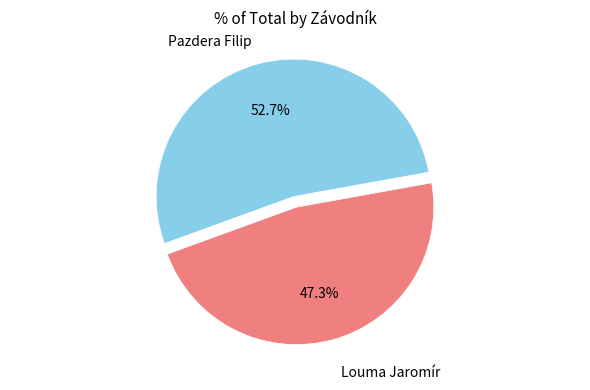

Does any single category account for the majority?

Yes